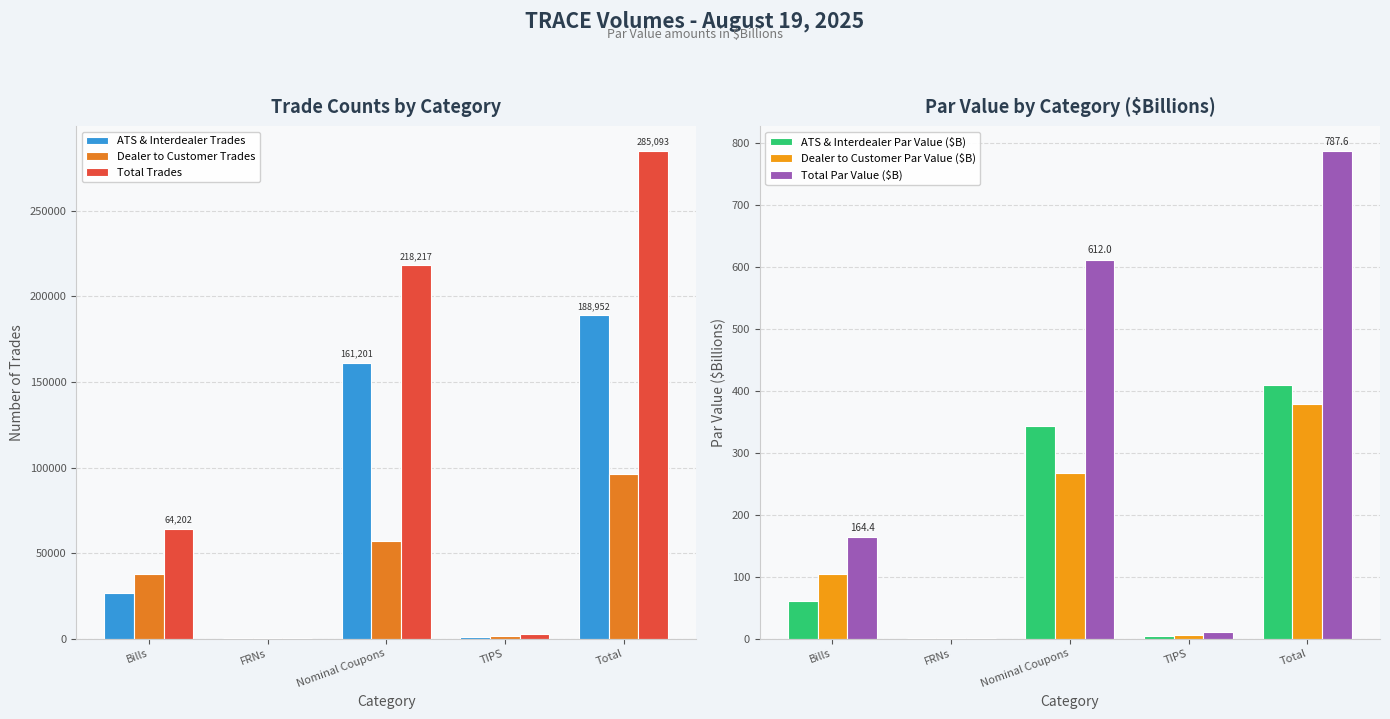

What is the difference between the Total Par Value ($B) values at Bills and TIPS?

154.2